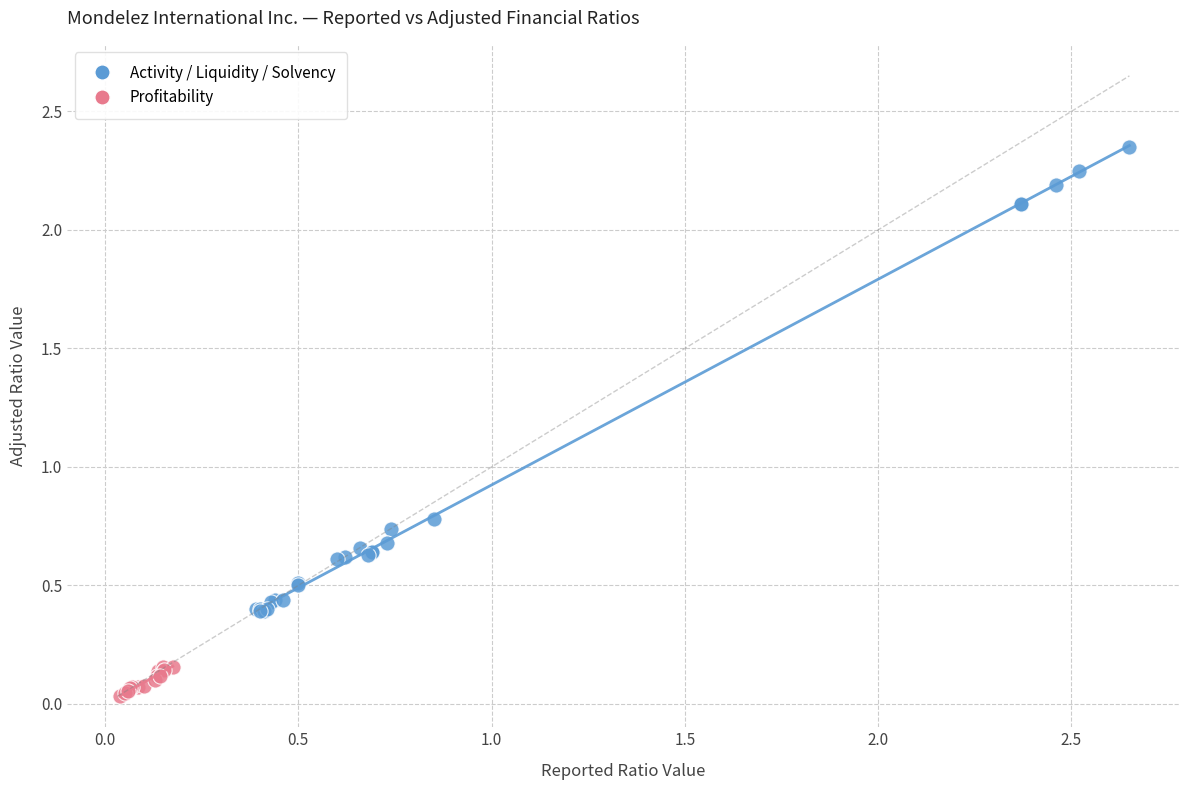

Which series contains the highest Y value?

Activity / Liquidity / Solvency